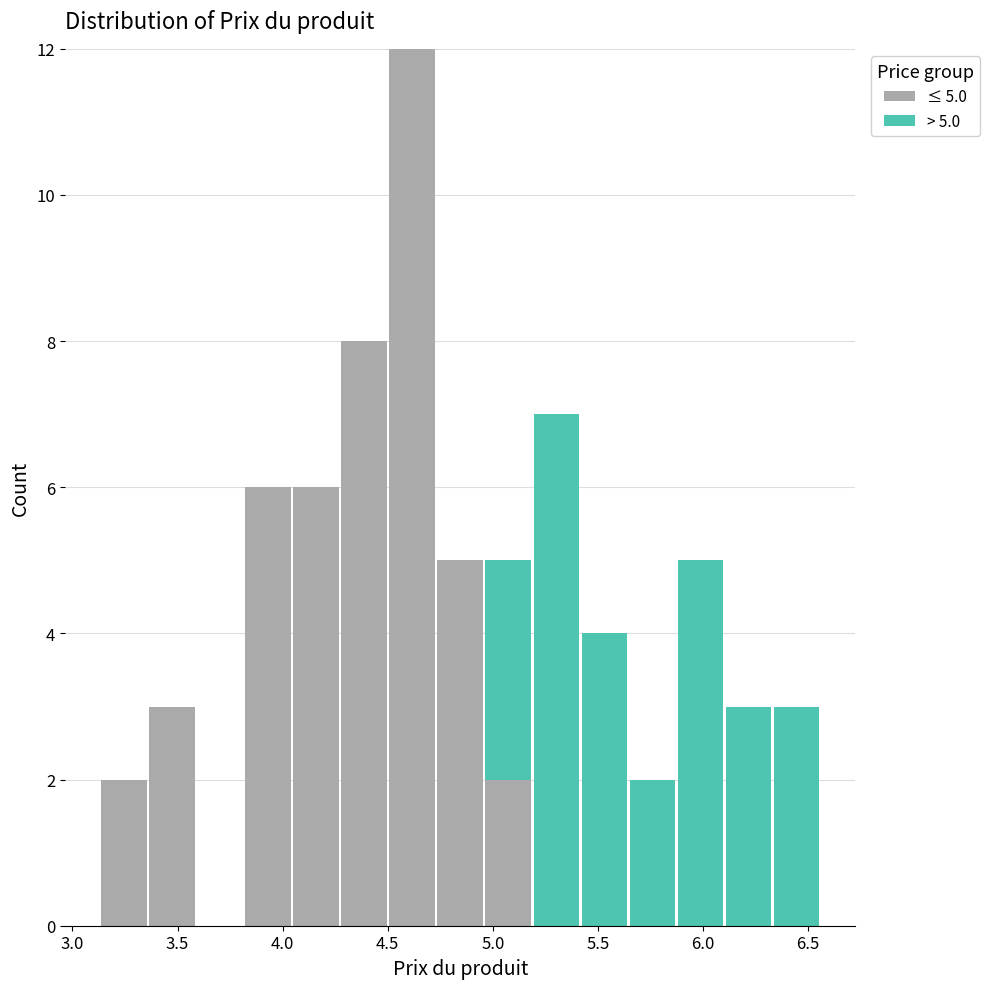

Which range on the x-axis has the tallest stacked bar (by total height)?

4.50 to 4.75